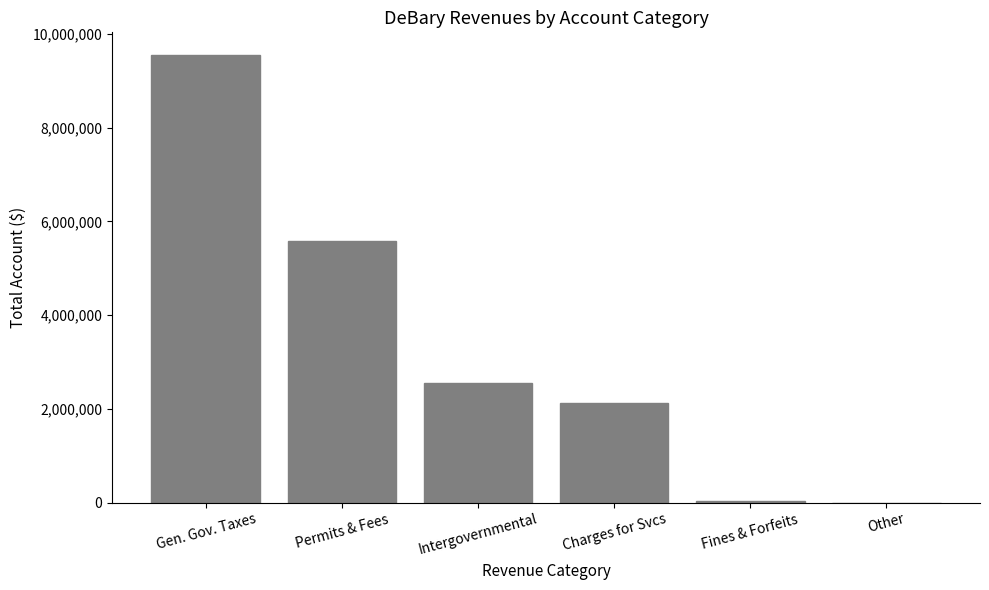

At which label does the data first exceed 2541347?

Gen. Gov. Taxes